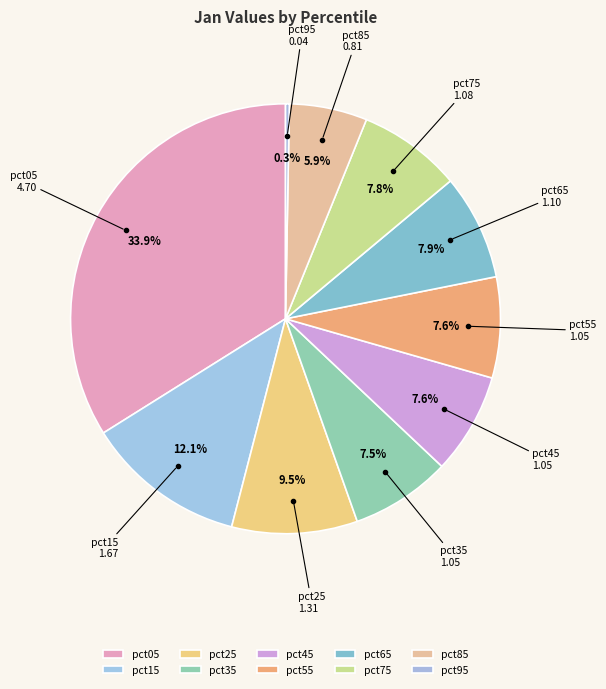

Combined, what portion of the pie is pct45 and pct65?

15.5%